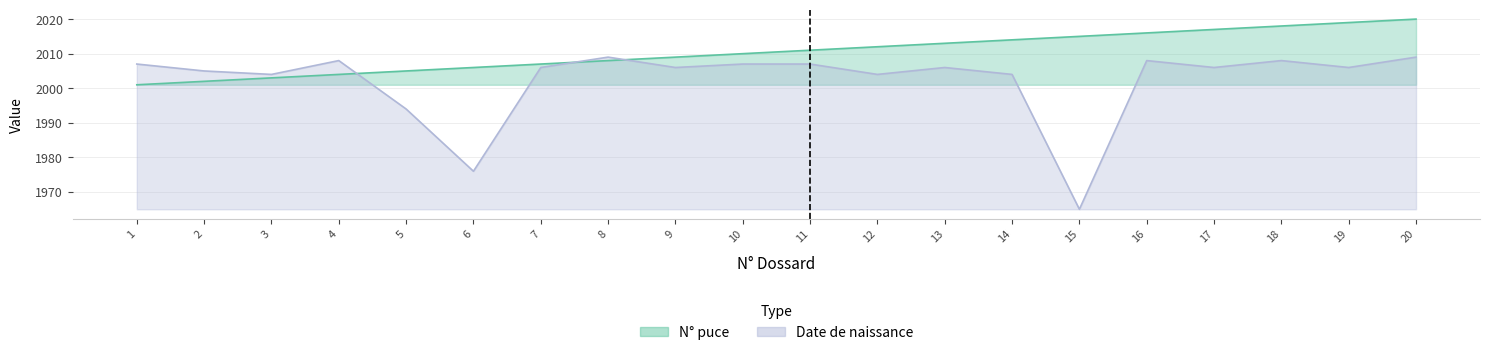

What is the difference between the N° puce values at 11 and 15?

4